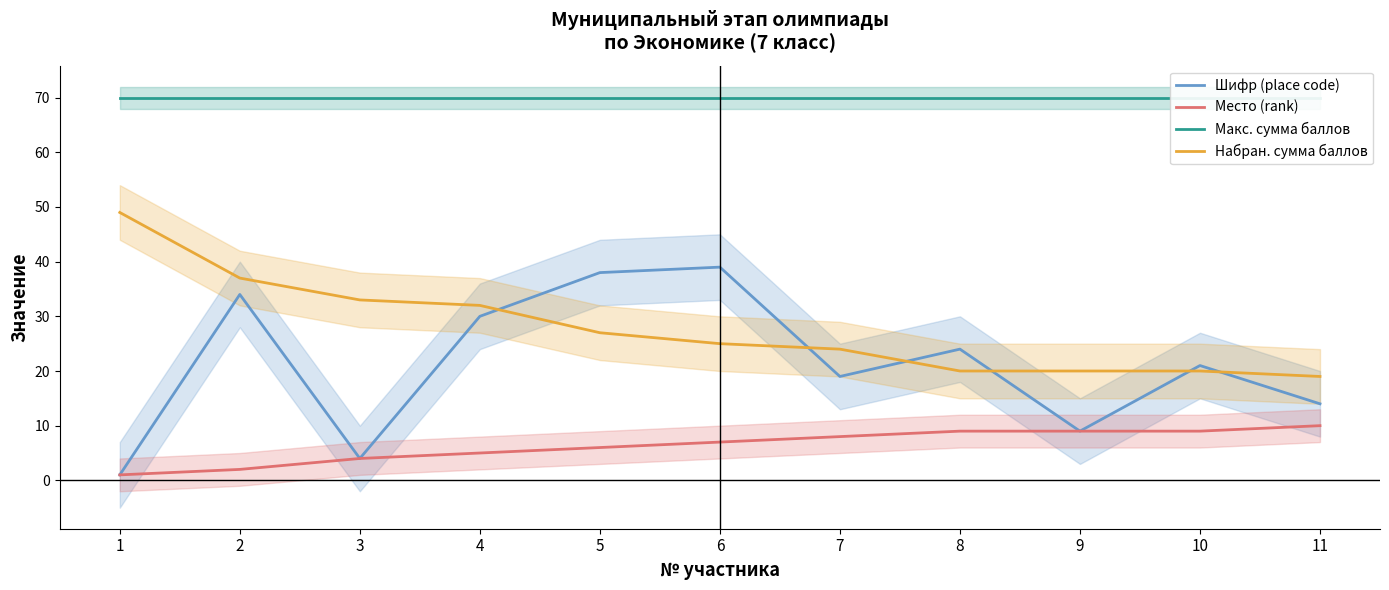

True or false: Набран. сумма баллов and Шифр (place code) cross at least once.

True